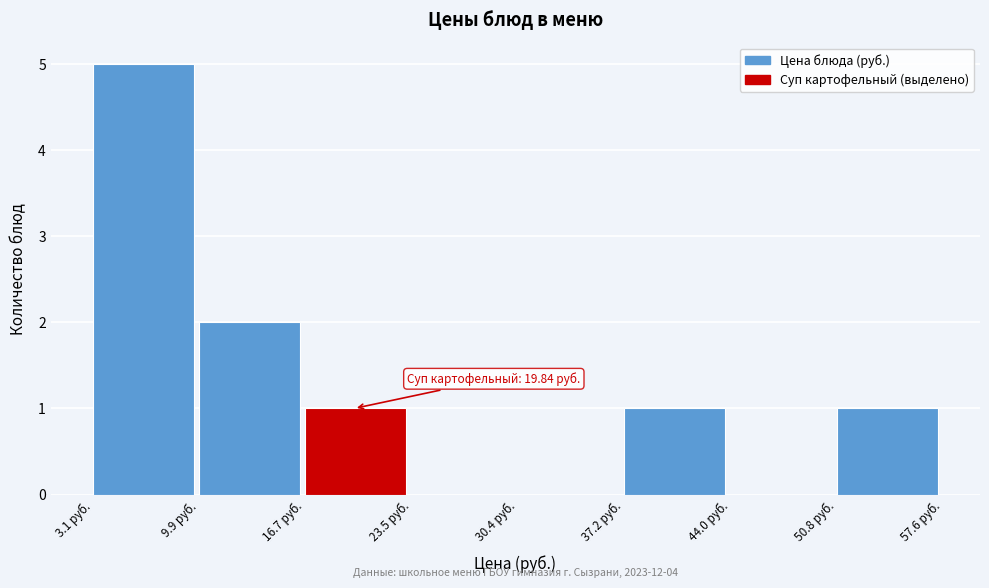

Which range on the x-axis has the tallest bar?

3 to 10